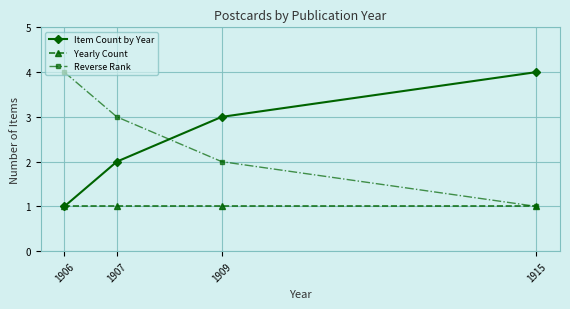

What is the total value across all series at 1915?

6